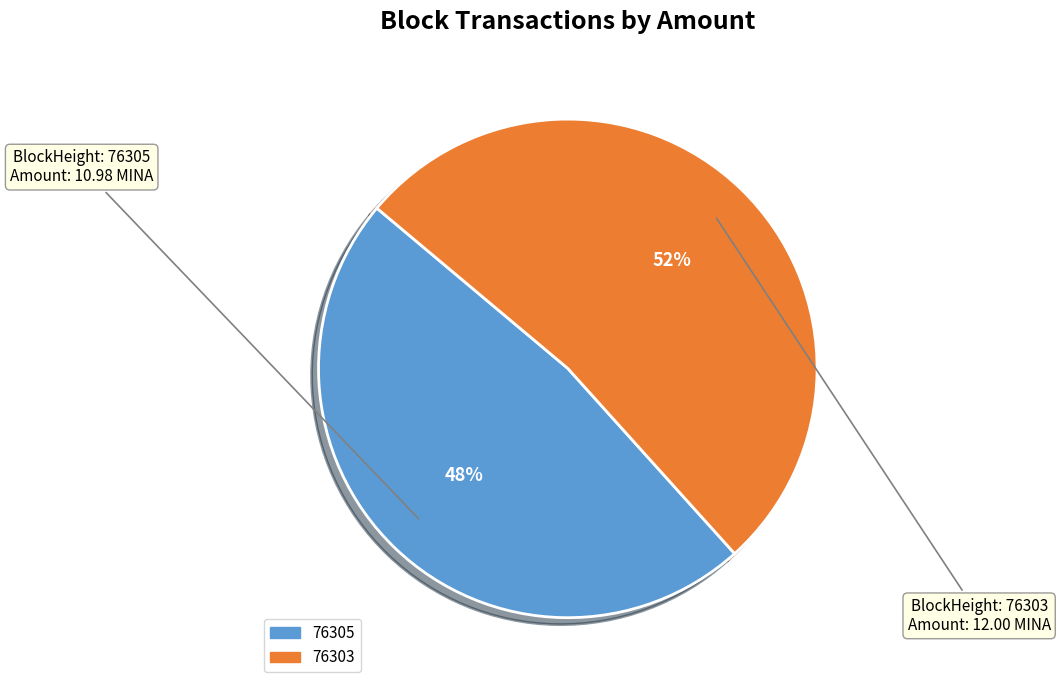

Which slice is the largest?

76303